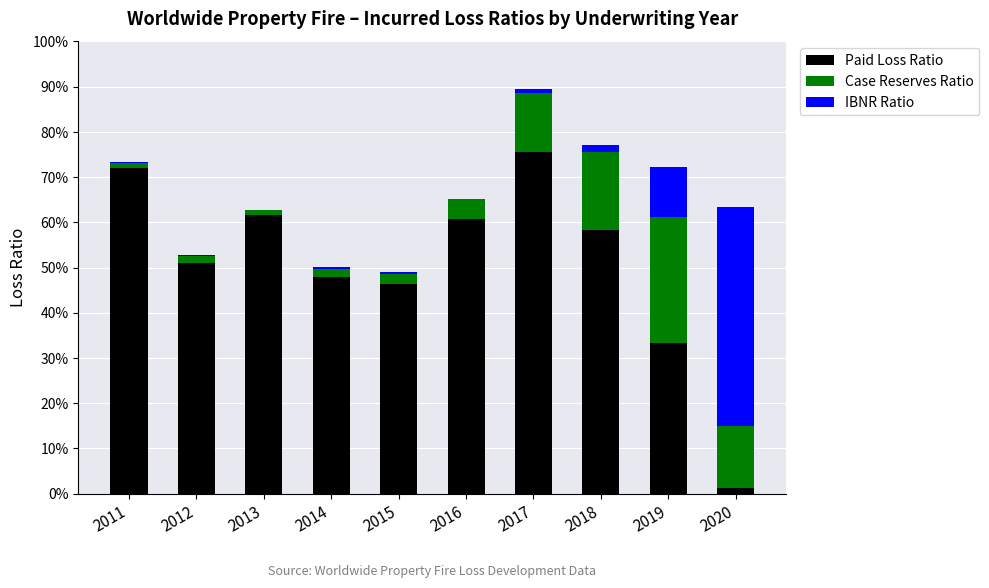

What are all the series names shown in the legend?

Paid Loss Ratio, Case Reserves Ratio, IBNR Ratio